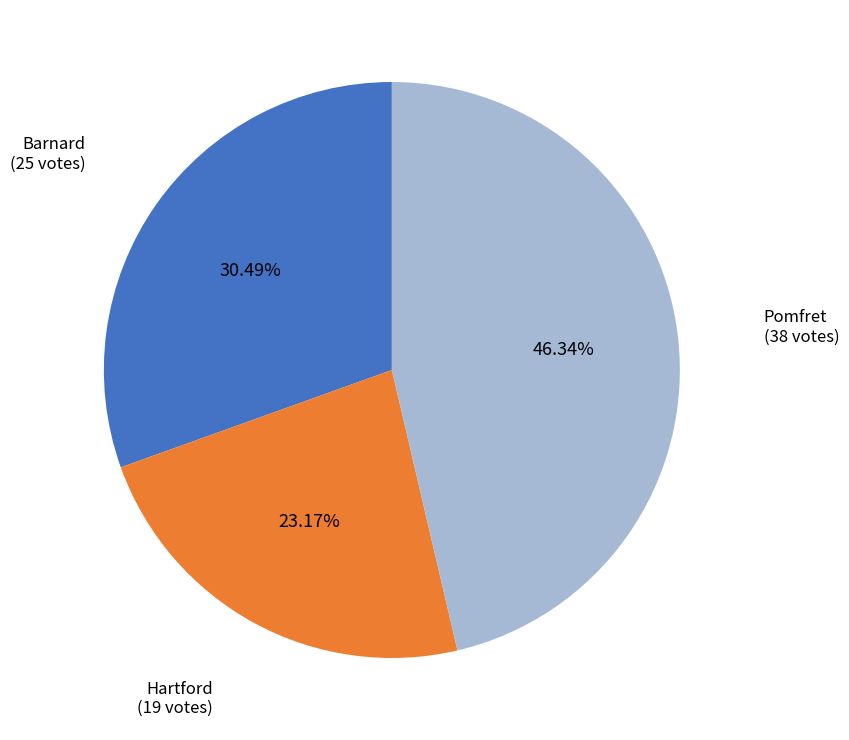

To the nearest percent, what percentage of the pie is Hartford?

23%